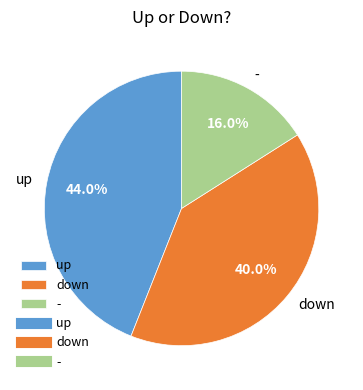

Rank the categories by value from lowest to highest.

-, down, up